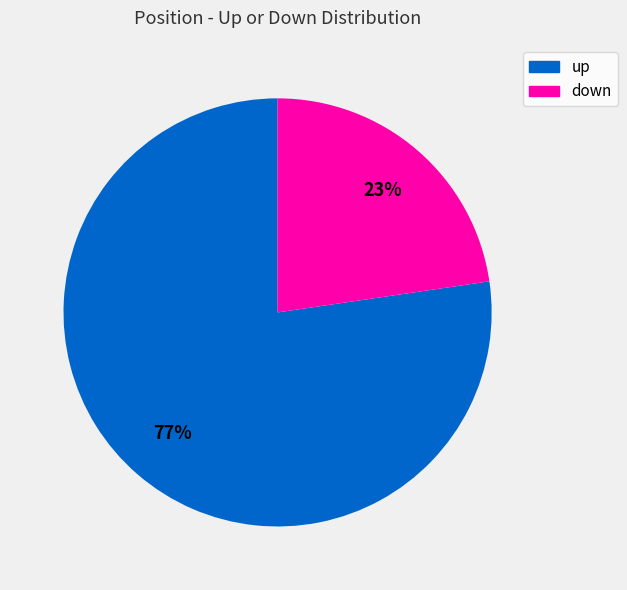

To the nearest percent, what portion does down represent?

23%